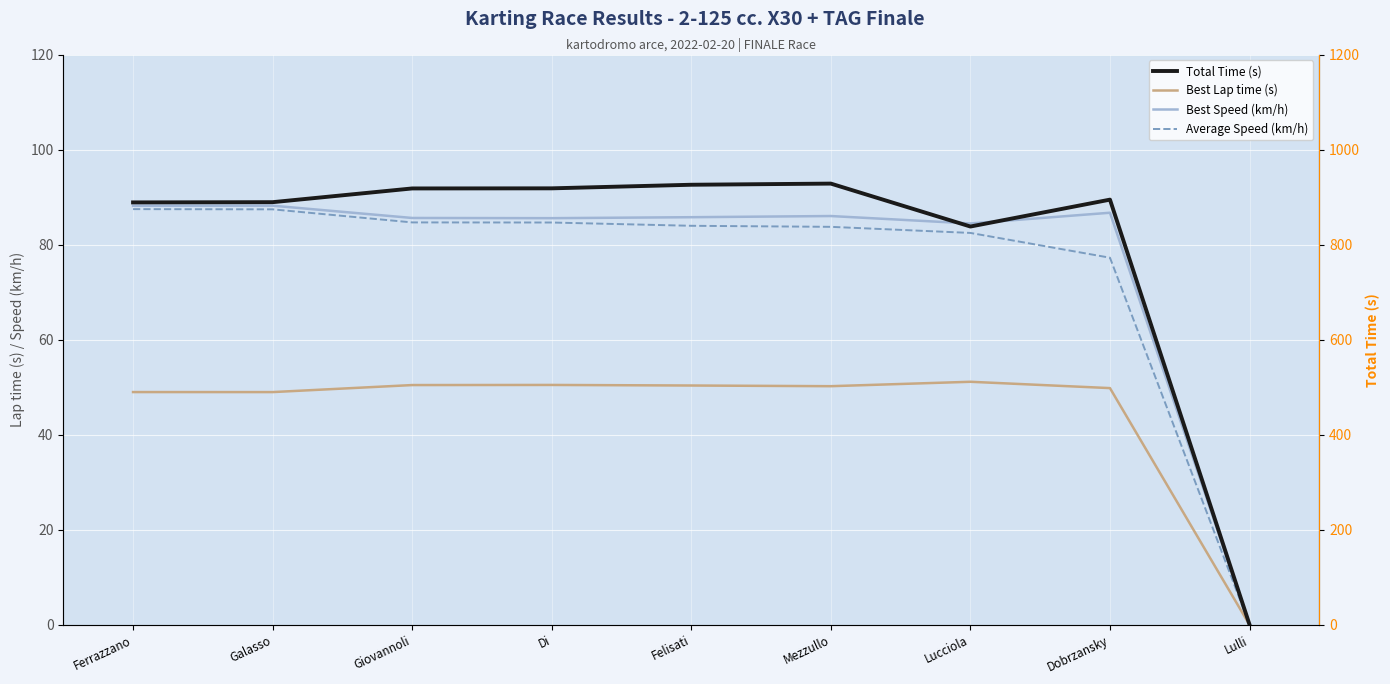

What is the value of the Best Lap time (s) point at the 6th from the left?

50.2